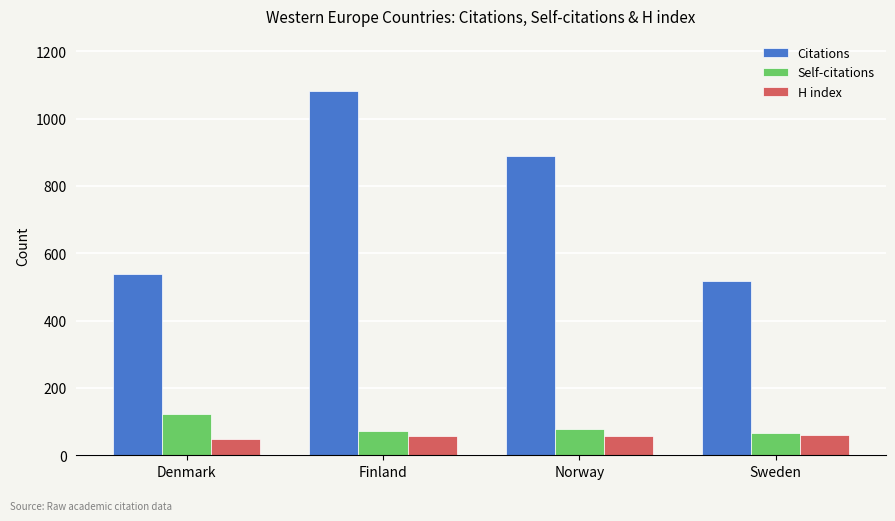

What is the sum of the Citations values at Finland and Sweden?

1601